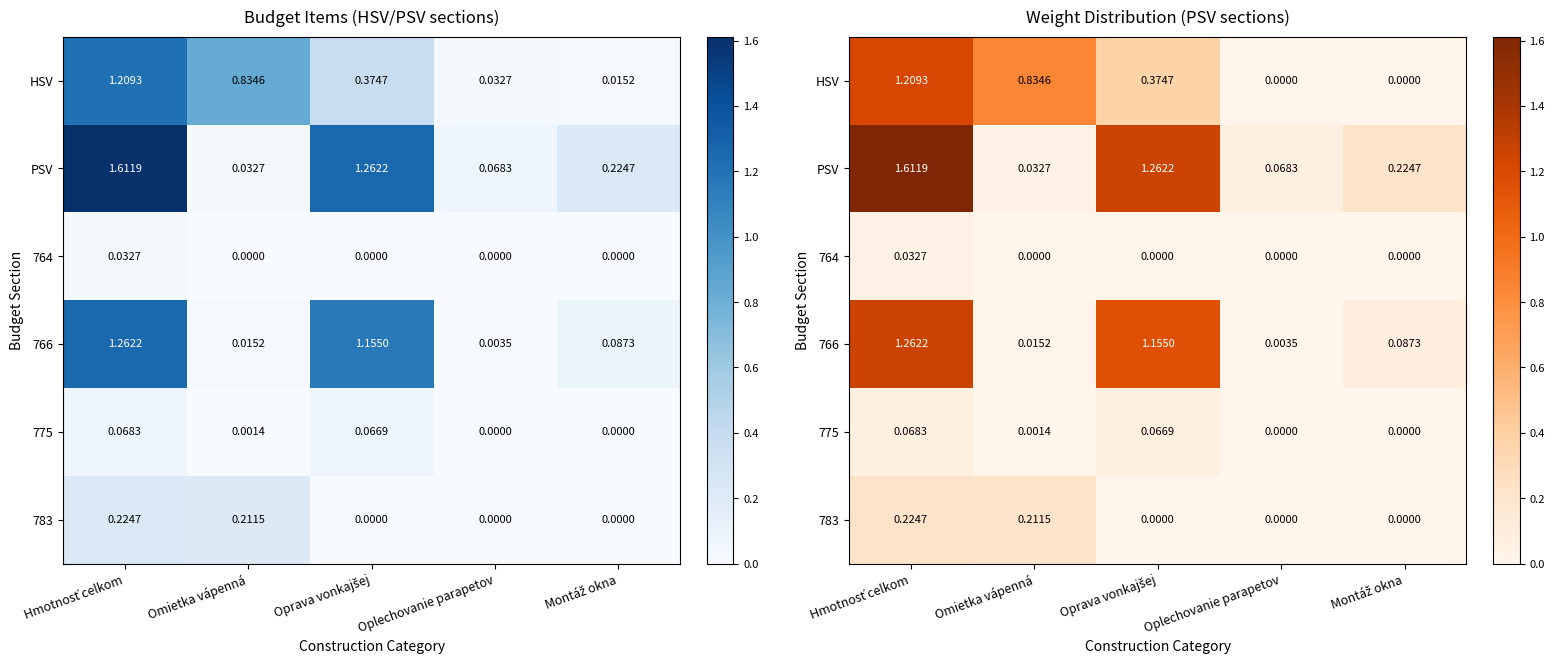

At Oprava vonkajšej, list the series in order from largest to smallest.

PSV, 766, HSV, 775, 764, 783